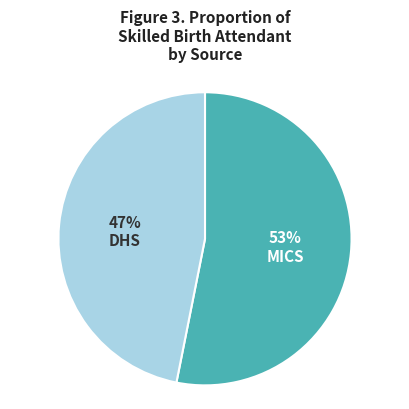

Do MICS and DHS together represent more than half of the pie?

Yes